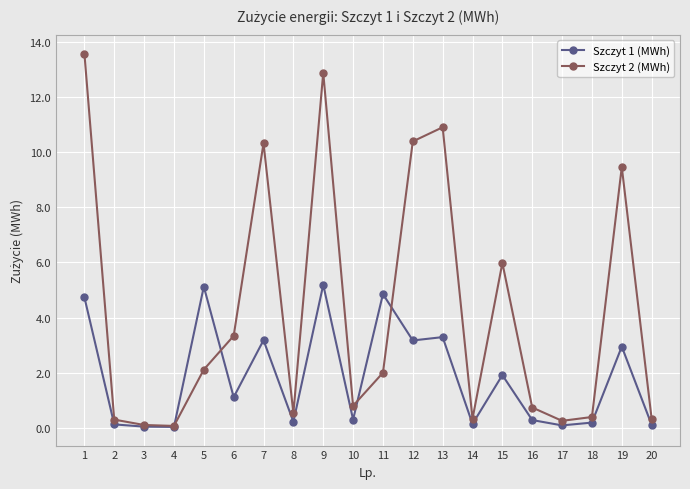

At 9, list the series in order from largest to smallest.

Szczyt 2 (MWh), Szczyt 1 (MWh)